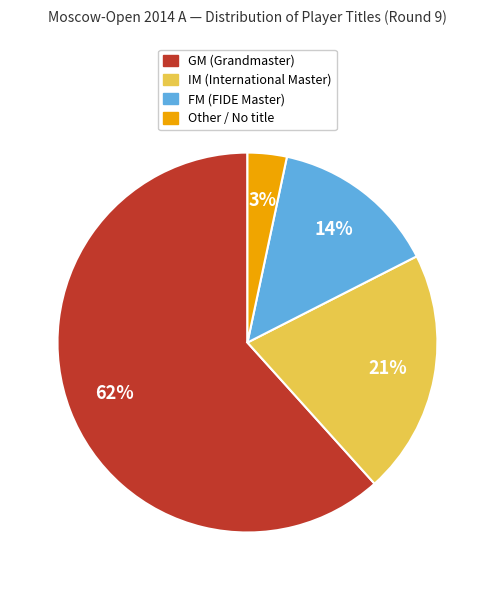

To the nearest percent, what is the average slice percentage?

25%